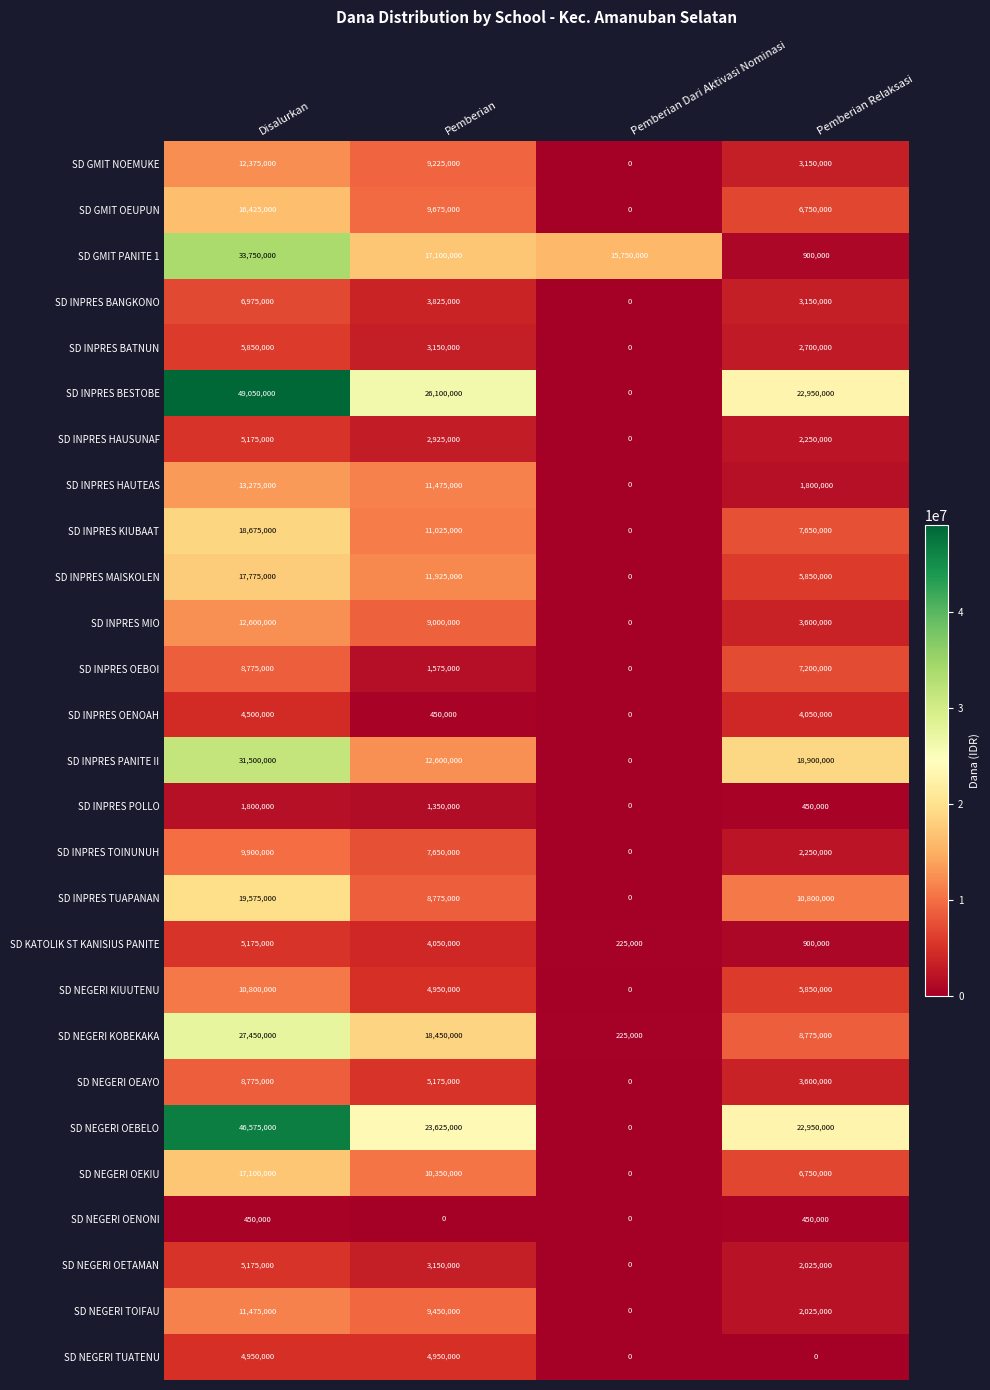

What is the sum of all SD INPRES HAUSUNAF values?

10350000